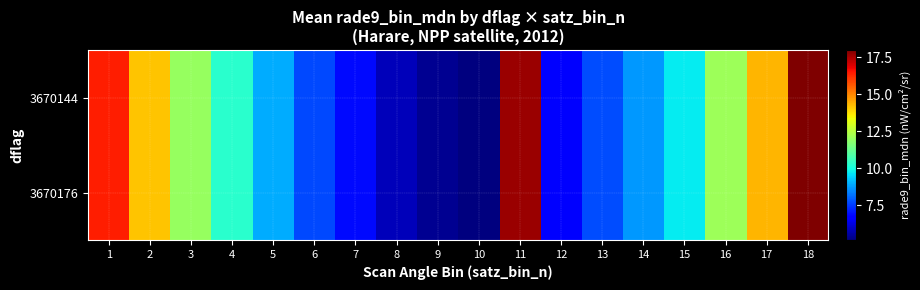

At which category is the sum across all series the highest?

18